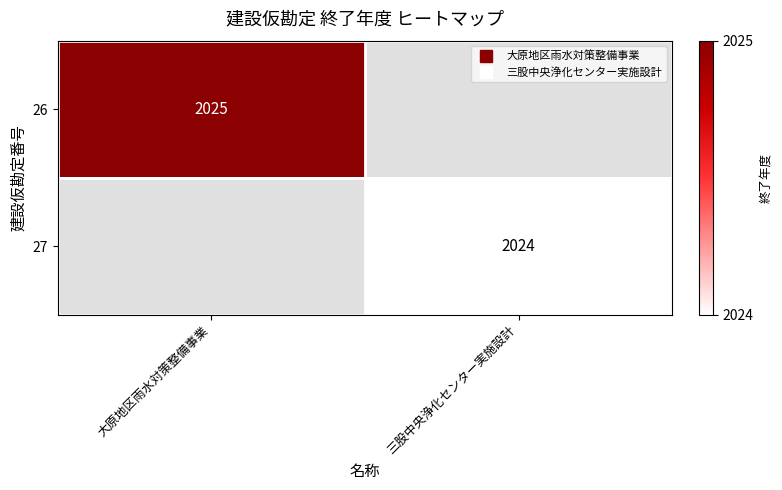

Which category has the lowest value in the 27 series?

大原地区雨水対策整備事業